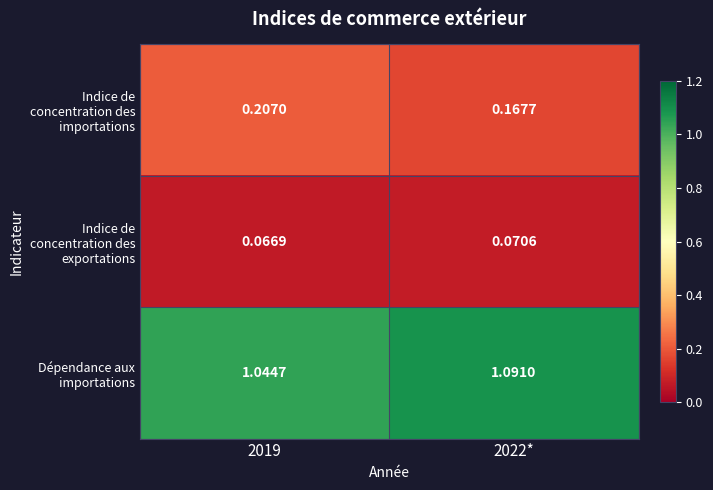

Rank the series at 2022* from highest to lowest value.

Dépendance aux importations, Indice de concentration des importations, Indice de concentration des exportations